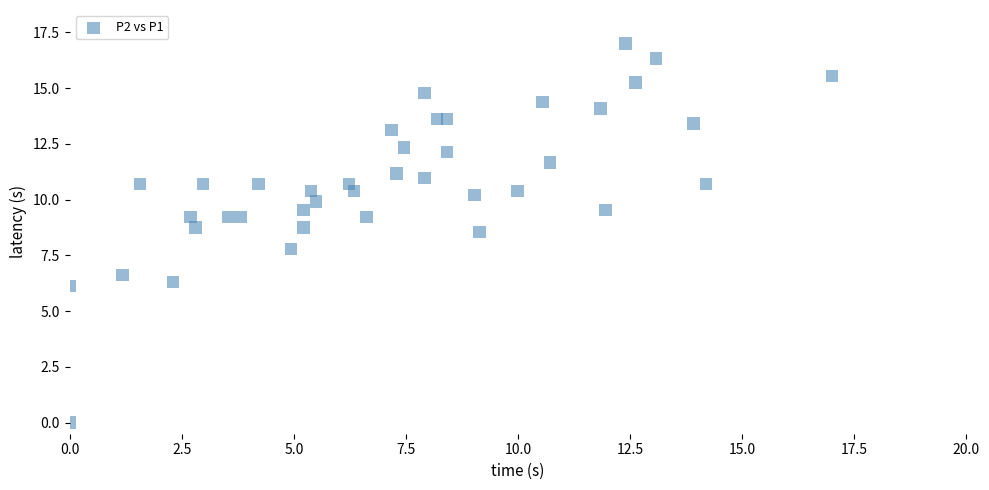

What is the range of Y values (max minus min)?

17.0